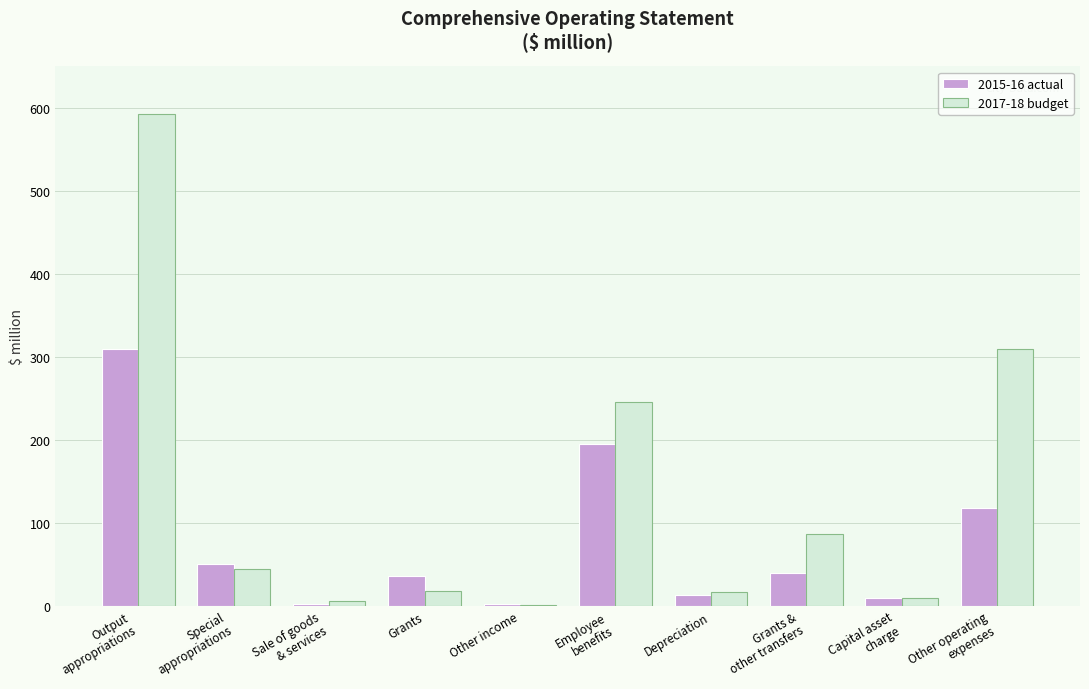

What is the sum of the 2017-18 budget values at Special
appropriations and Employee
benefits?

288.9